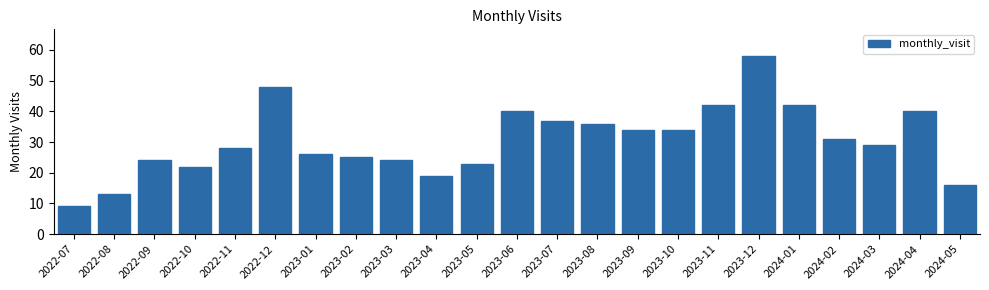

Reading left to right, transcribe all the data shown in this chart.

9	13	24	22	28	48	26	25	24	19	23	40	37	36	34	34	42	58	42	31	29	40	16